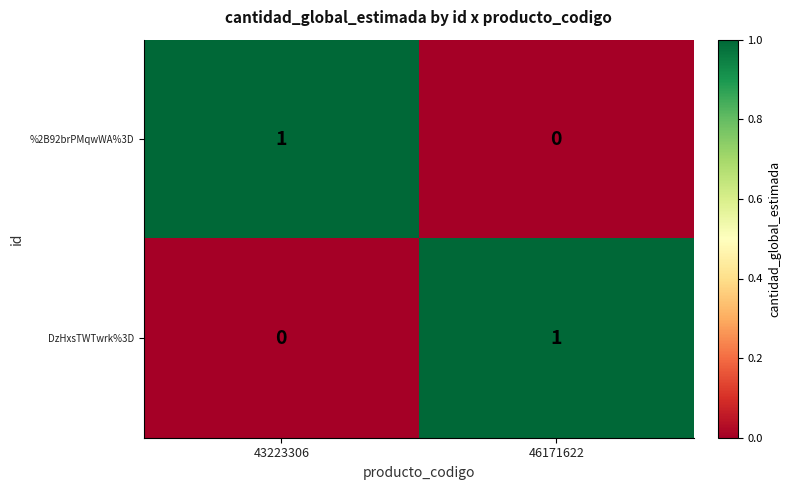

Reading right to left, extract all data points from this chart.

%2B92brPMqwWA%3D: 46171622=0	43223306=1
DzHxsTWTwrk%3D: 46171622=1	43223306=0